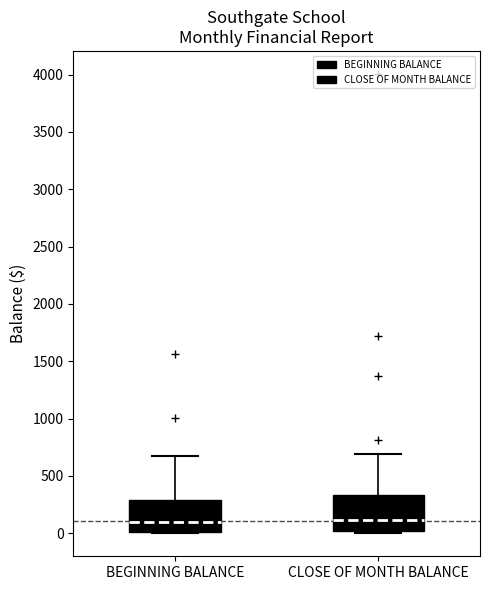

Reading left to right, transcribe this box plot: for each box, give where its median line is, the range the box spans, and where its two whiskers end, as read against the y-axis. The values are not printed on the chart, so give them approximately, as read against the axis.

BEGINNING BALANCE: median 100, box 0 to 300, whiskers 0 (just below the box's lower edge) to 650
CLOSE OF MONTH BALANCE: median 100, box 0 to 350, whiskers 0 (just below the box's lower edge) to 700